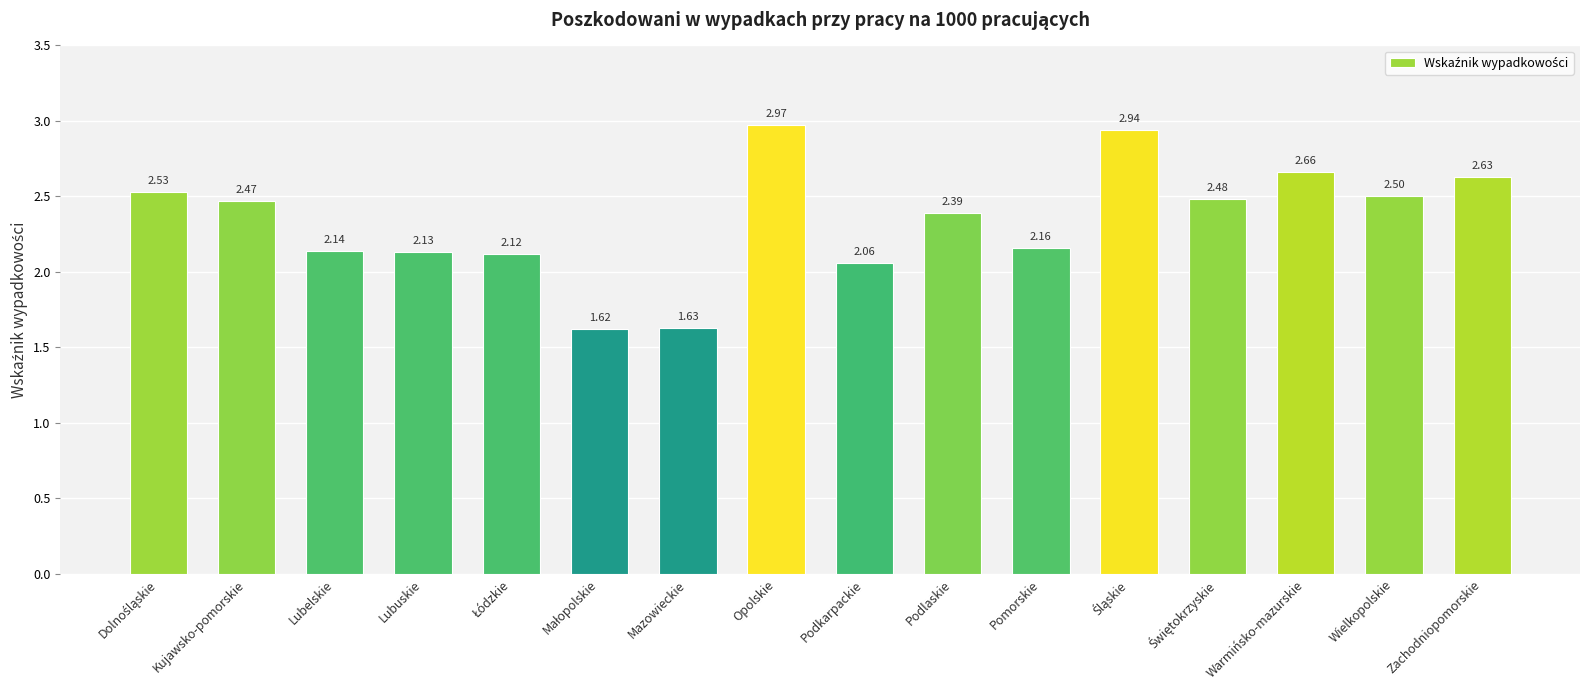

What is the label of the 1st bar from the right?

Zachodniopomorskie